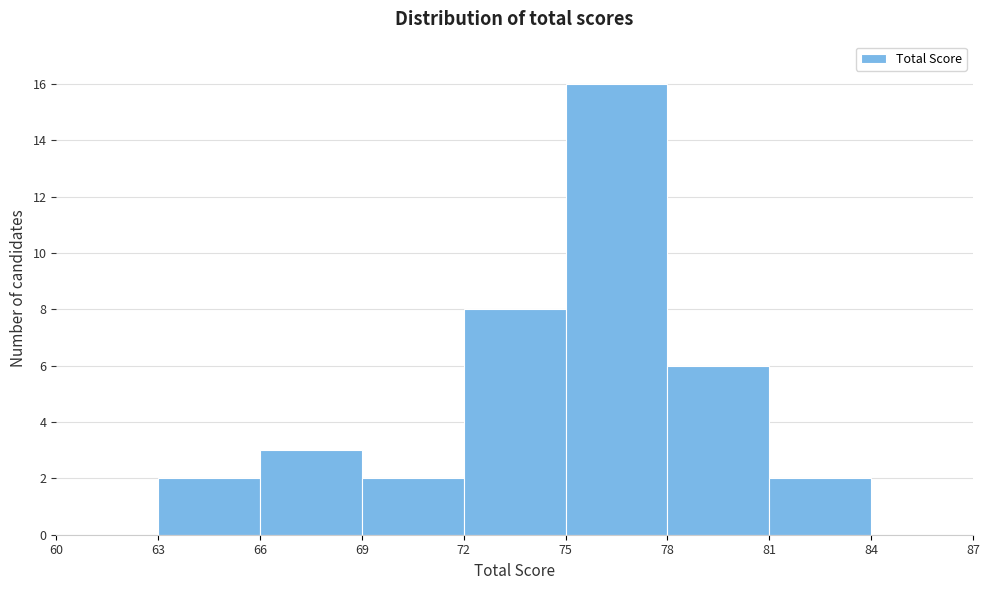

Reading left to right, transcribe this chart: for each bar, give the range it covers on the x-axis and its height. The values are not printed on the chart, so give them approximately, as read against the axis.

60 to 63: 0
63 to 66: 2
66 to 69: 3
69 to 72: 2
72 to 75: 8
75 to 78: 16
78 to 81: 6
81 to 84: 2
84 to 87: 0